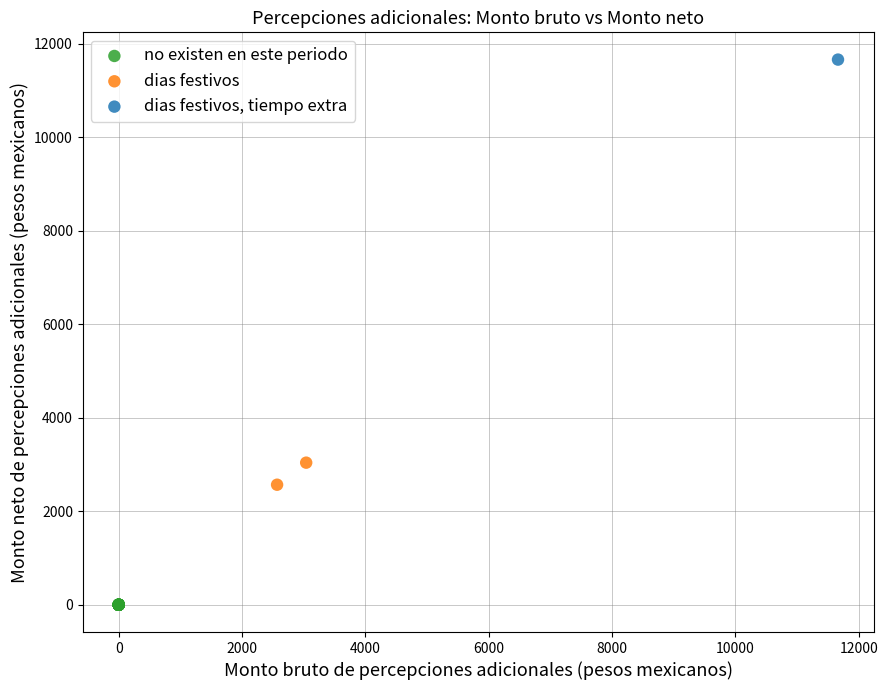

Which series contains the highest Y value?

dias festivos, tiempo extra